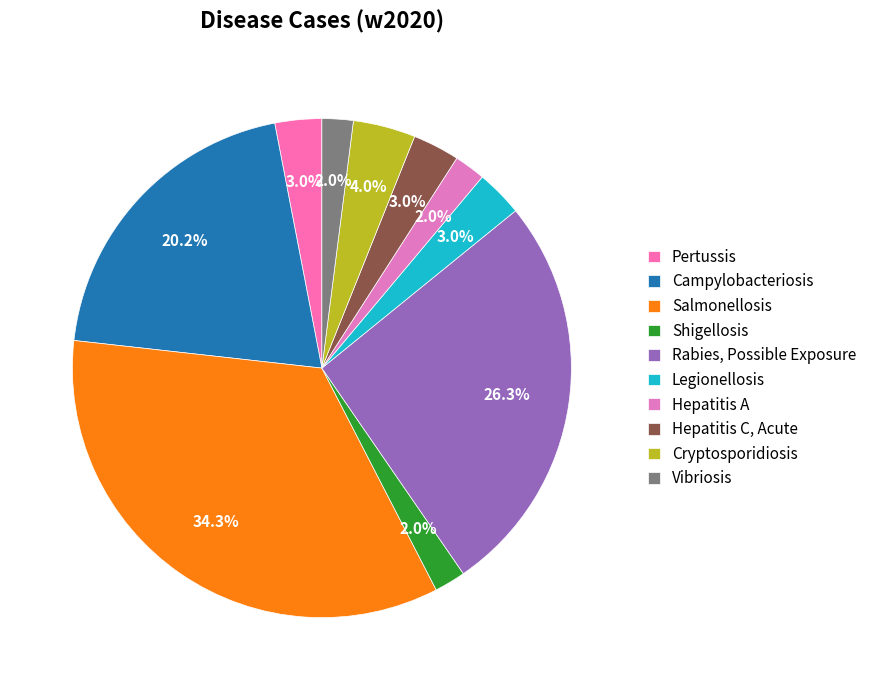

To the nearest percent, what is the difference between the largest and smallest slice percentages?

32%